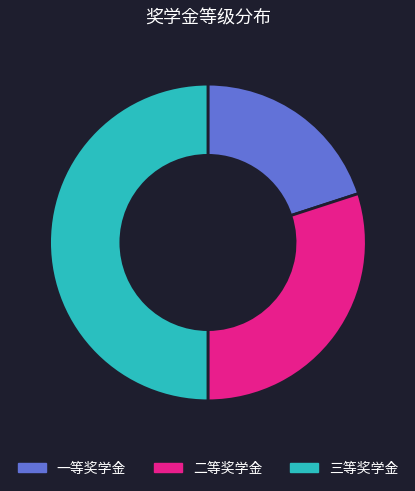

Is 二等奖学金 the majority of the pie?

No